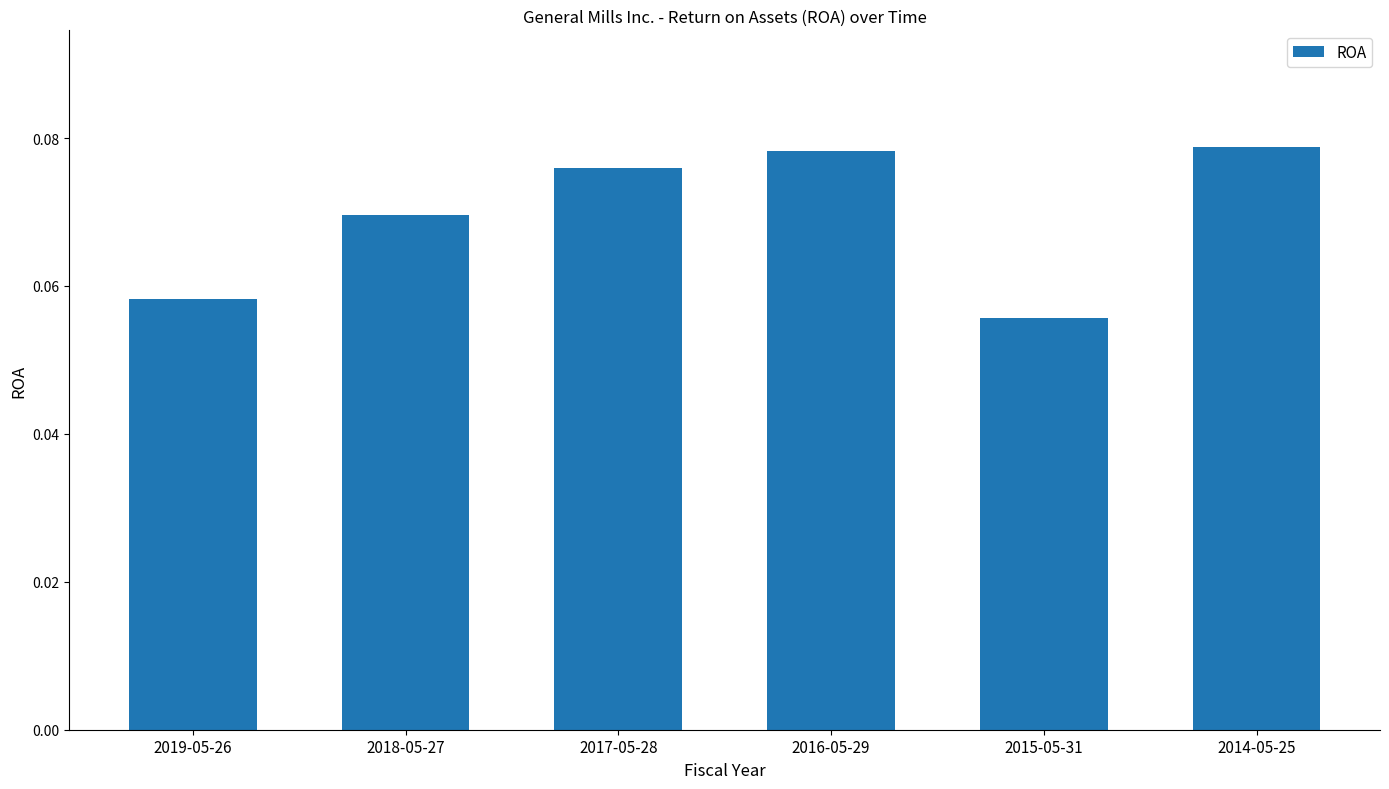

Does the chart contain any negative values?

No